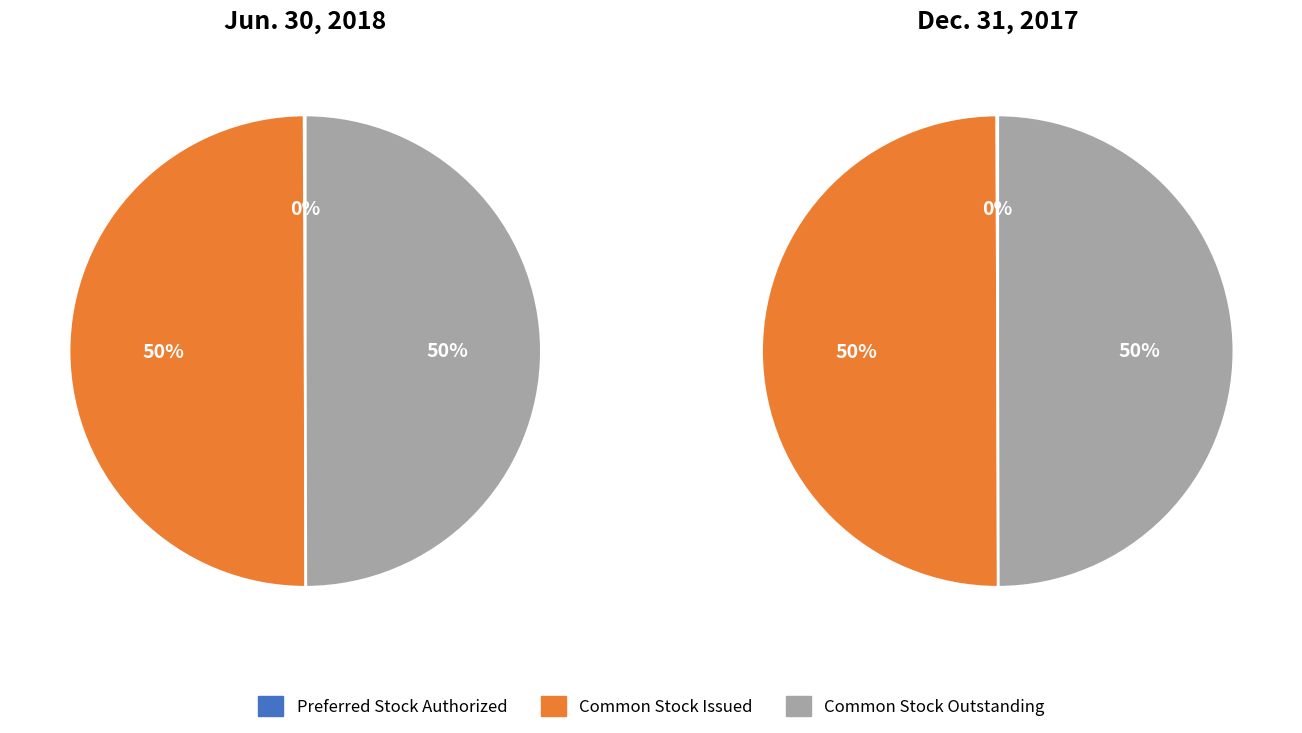

To the nearest percent, what is the average slice percentage?

33%